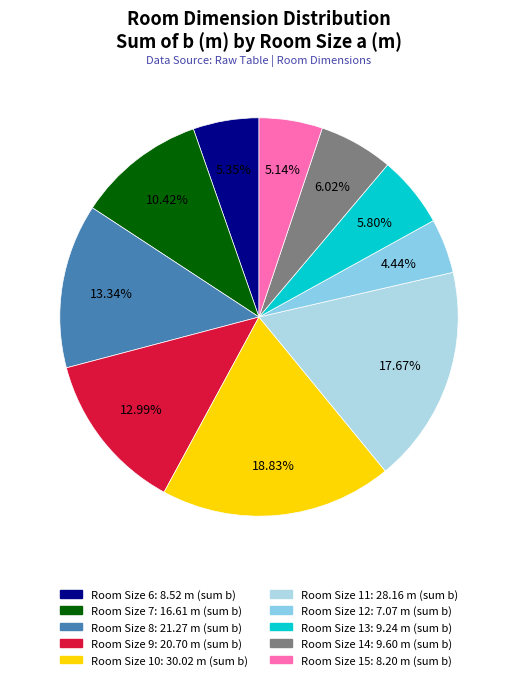

How many slices are in this pie chart?

10